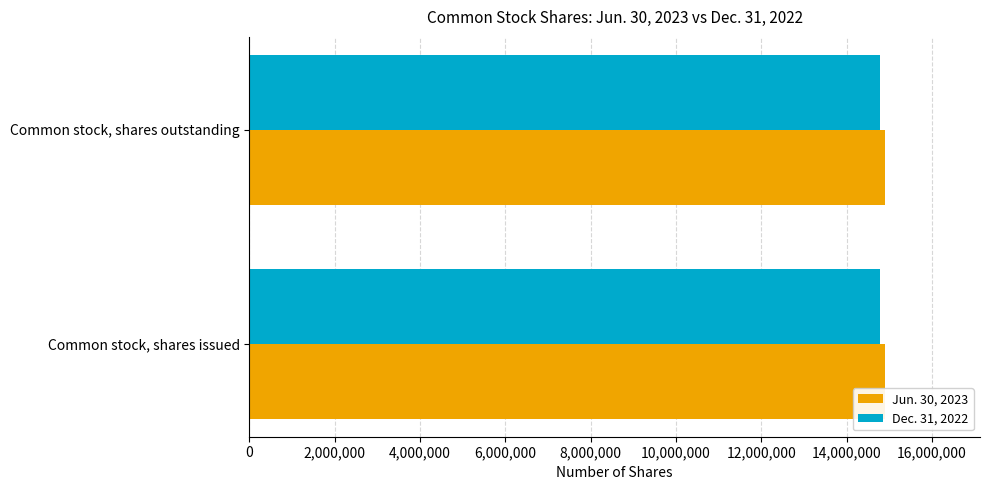

At Common stock, shares outstanding, list the series in order from largest to smallest.

Jun. 30, 2023, Dec. 31, 2022